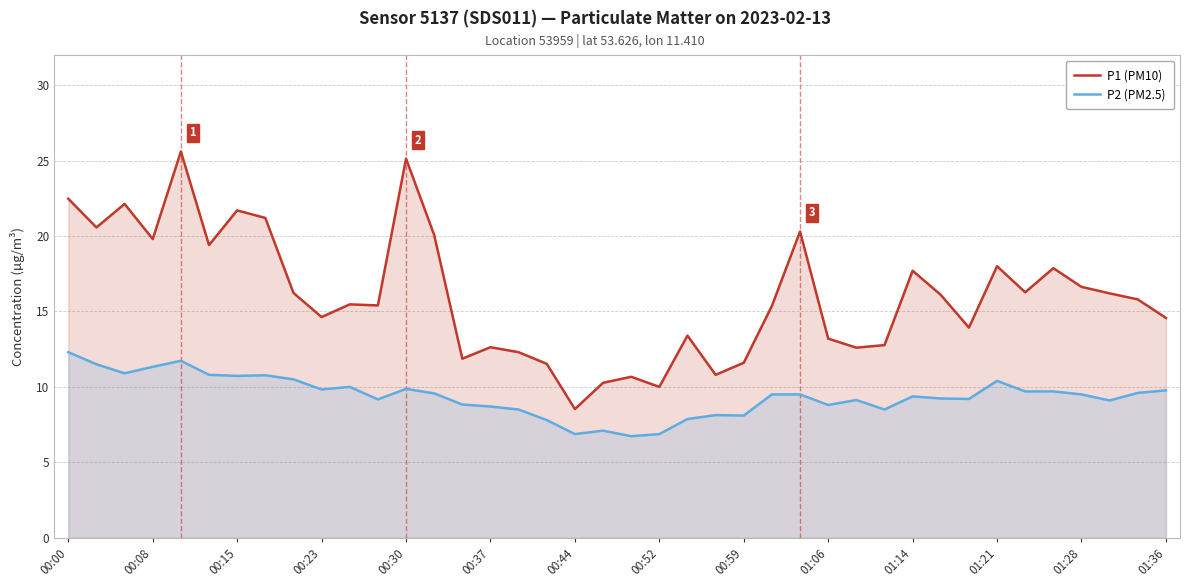

Which series has the largest total across all categories?

P1 (PM10)